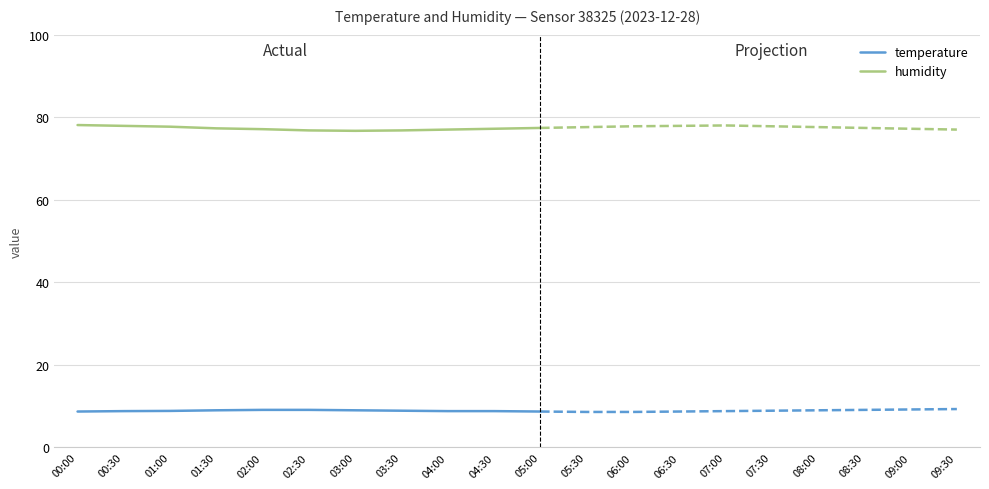

Does the chart have visible grid lines?

Yes